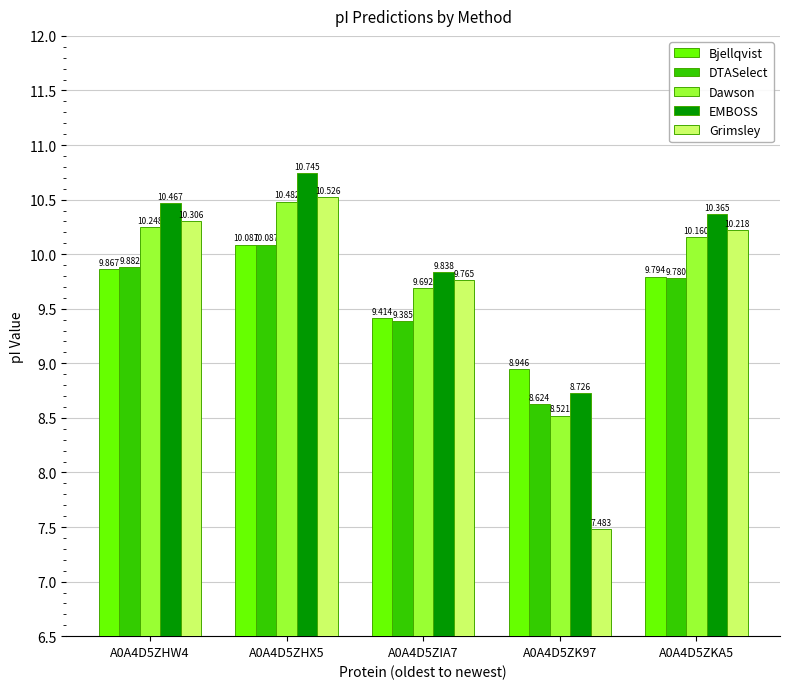

The DTASelect series shows 15.3 at A0A4D5ZK97. True or false?

False